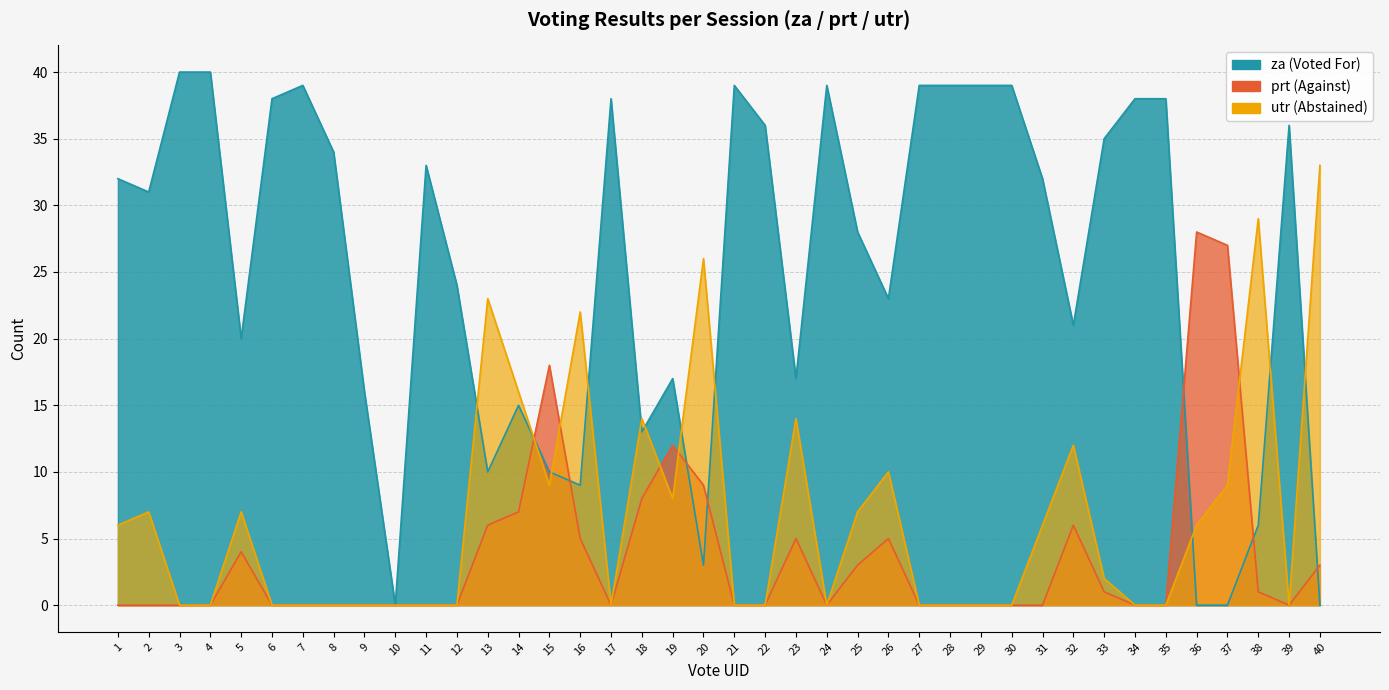

What are all the series names shown in the legend?

za, prt, utr